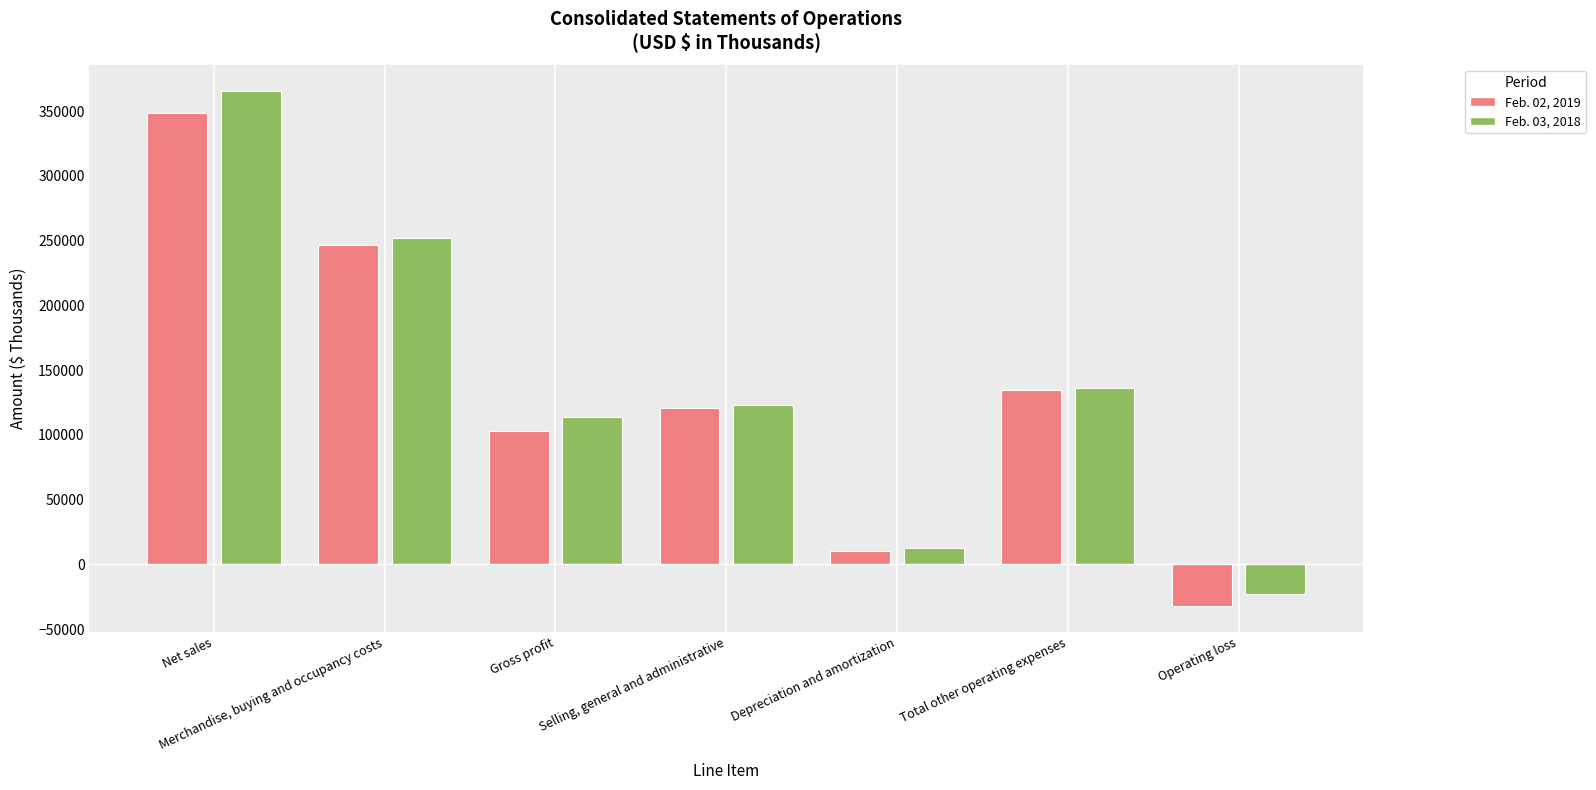

Rank the categories by Feb. 02, 2019 value from highest to lowest.

Net sales, Merchandise, buying and occupancy costs, Total other operating expenses, Selling, general and administrative, Gross profit, Depreciation and amortization, Operating loss